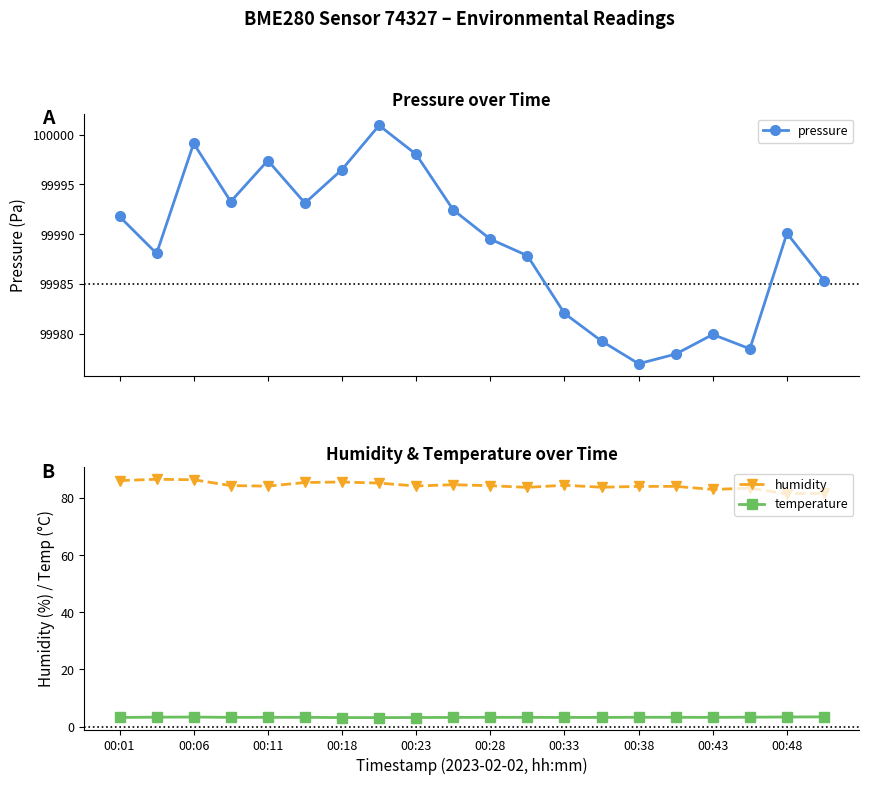

True or false: temperature and humidity intersect in this chart.

False